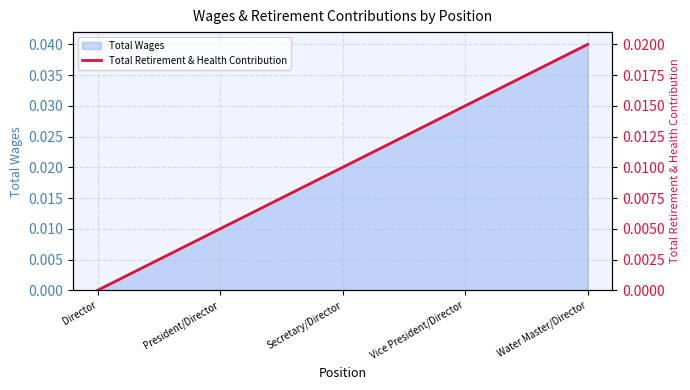

The chart shows a value of 0.0 at Vice President/Director. True or false?

False